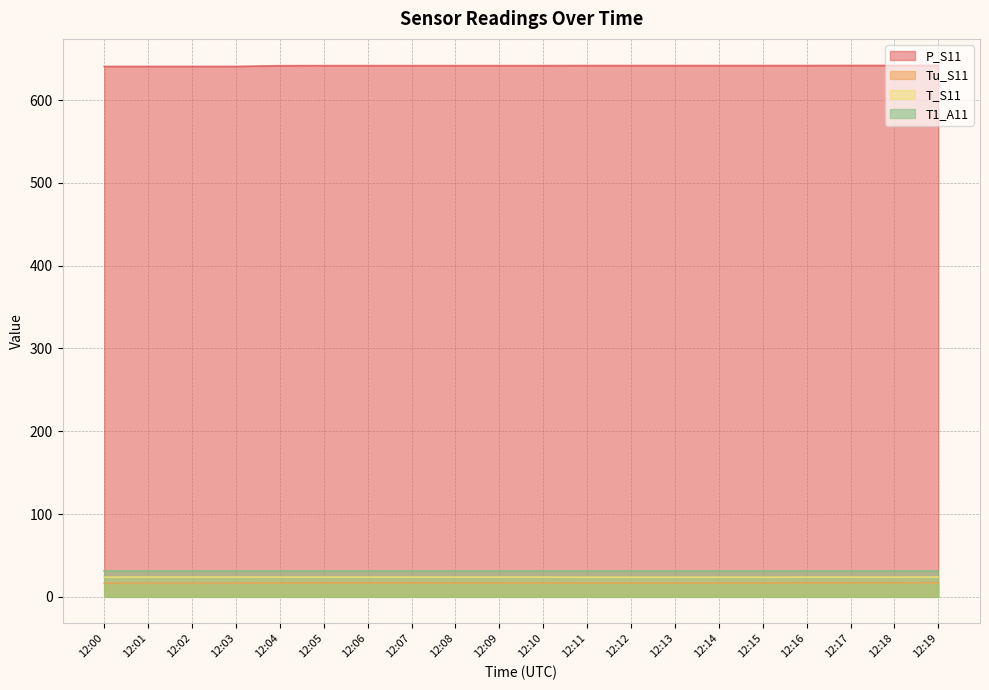

What is the average value of the P_S11 series?

641.6